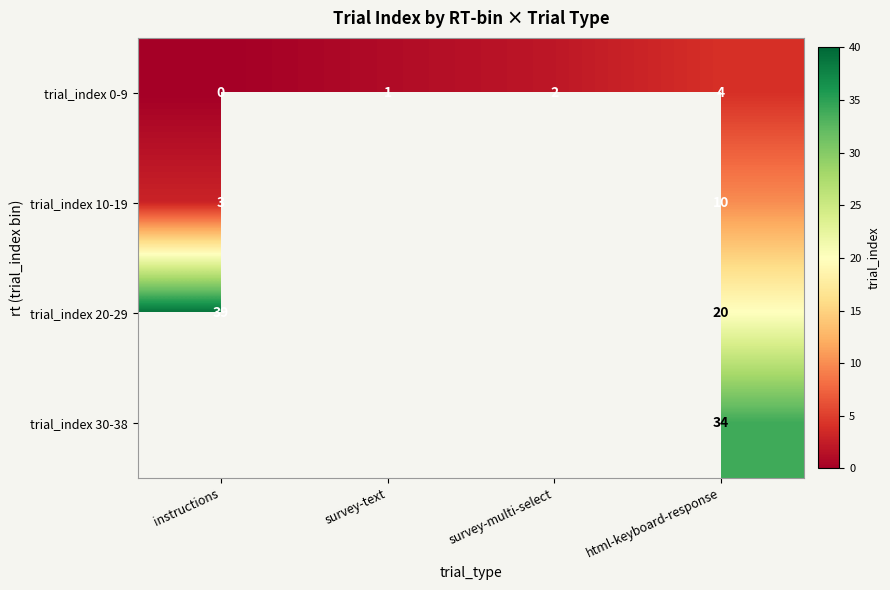

What is the total value across all series at html-keyboard-response?

68